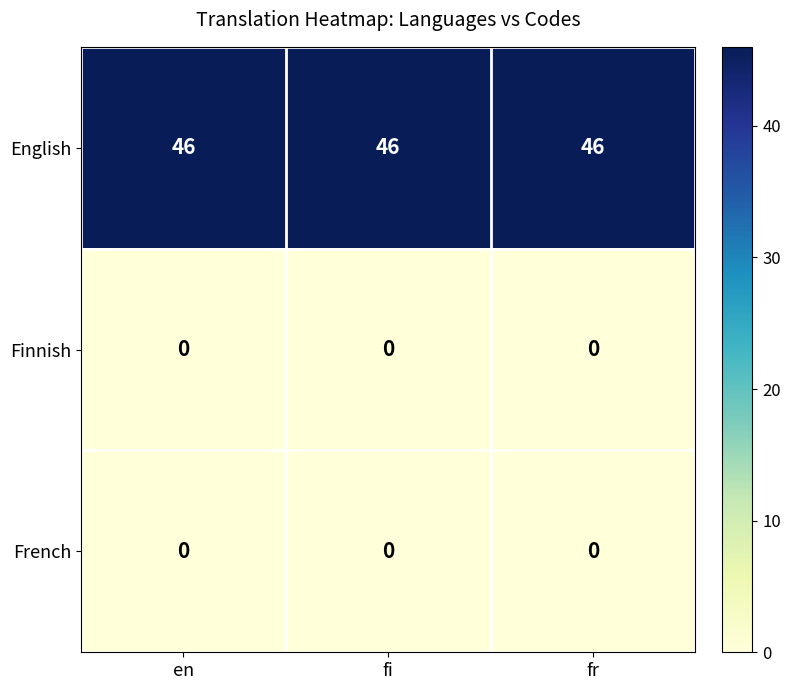

Is it true that Finnish equals 0 at fi?

True